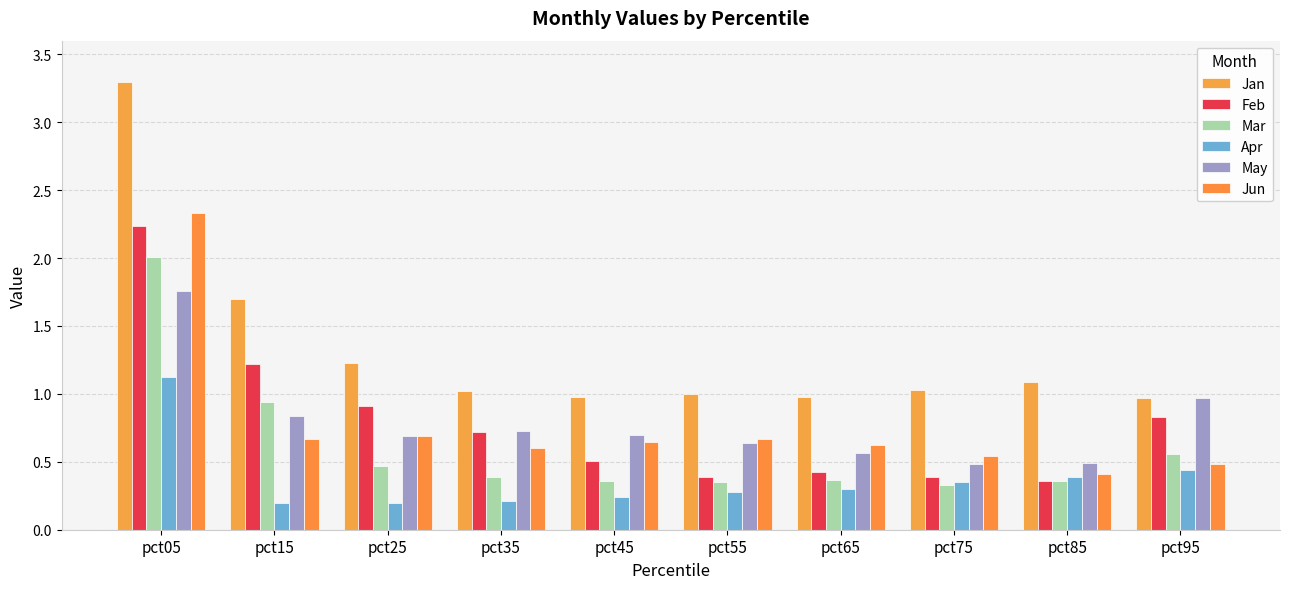

What is the total value across all series at pct45?

3.4